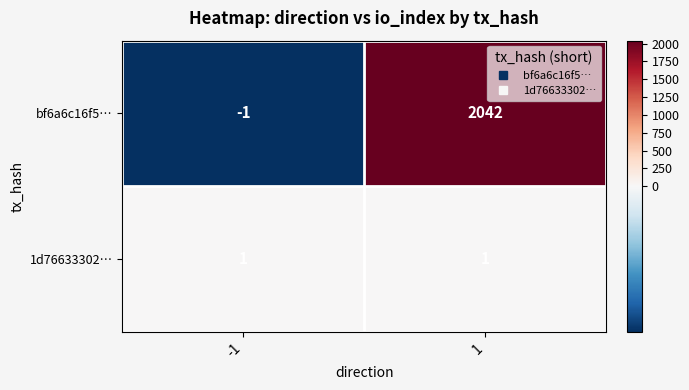

Between -1 and 1, which series saw the biggest shift?

bf6a6c16f5…